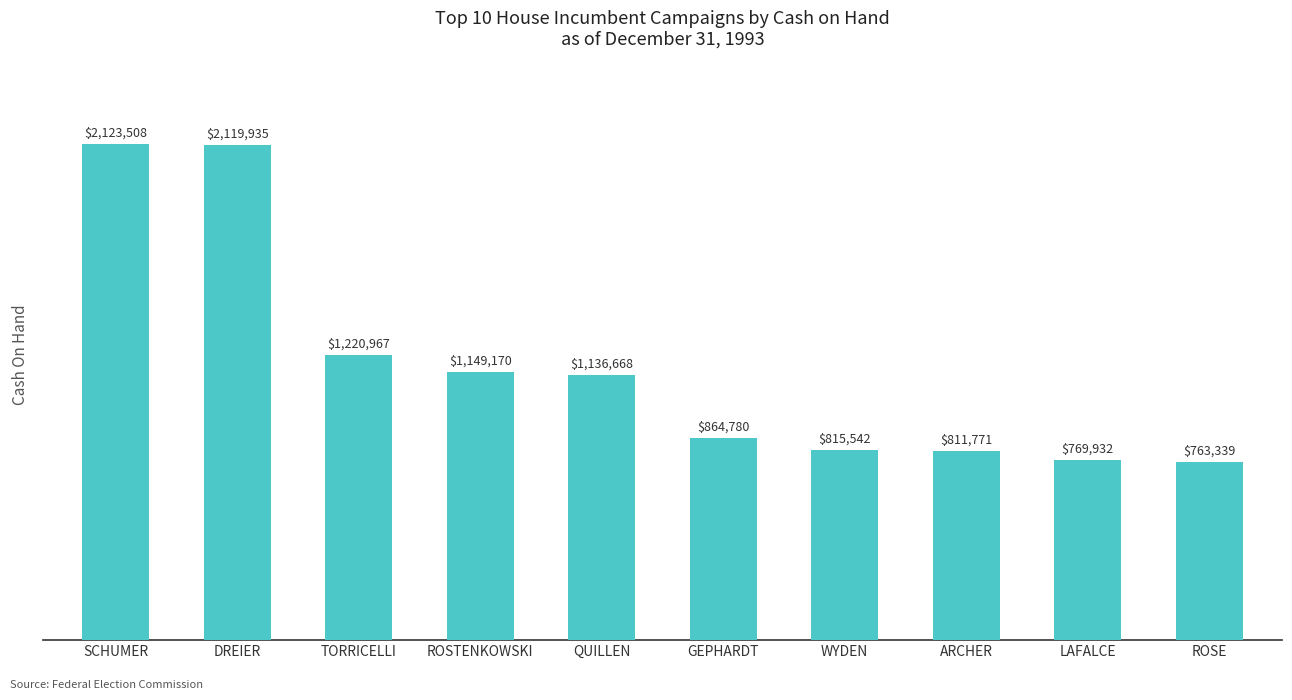

What is the difference between the maximum and second lowest values?

1353576